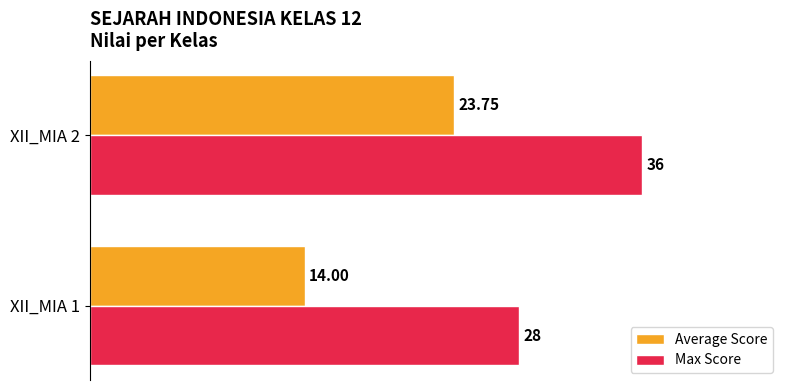

What is the maximum value shown in the chart?

36.0